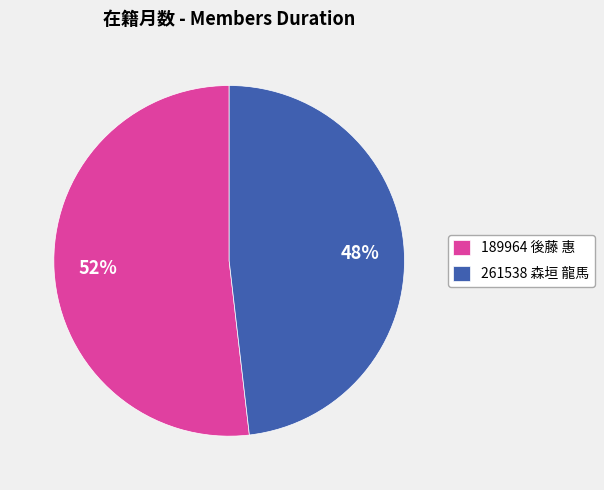

What percentage is the 189964 後藤 惠 slice, to the nearest percent?

52%